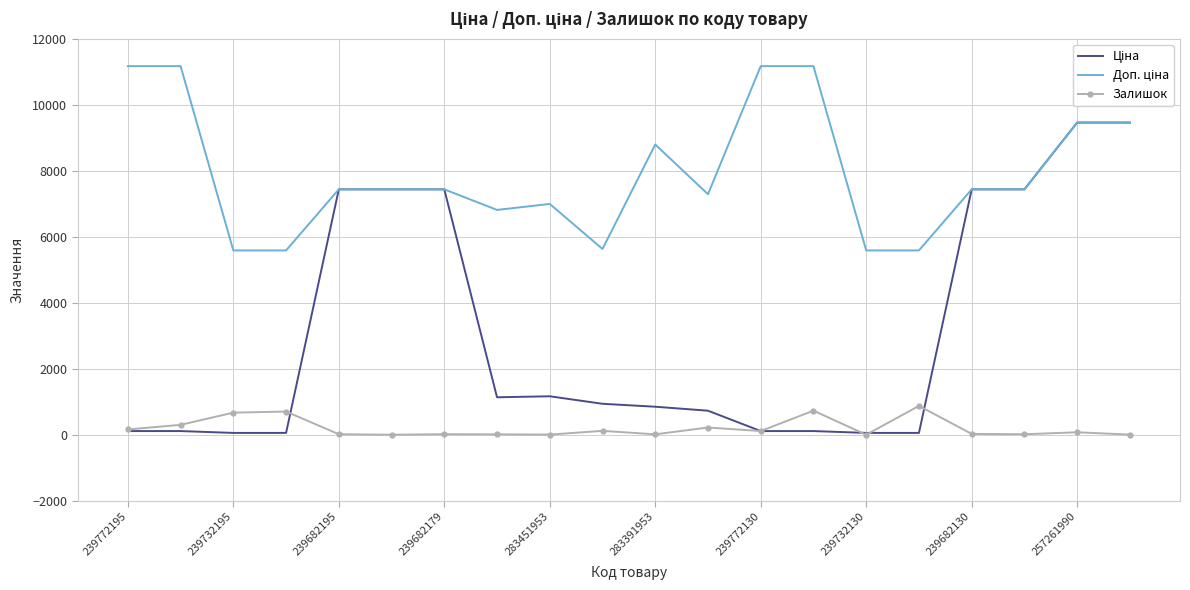

What is the maximum value shown in the chart?

11169.0